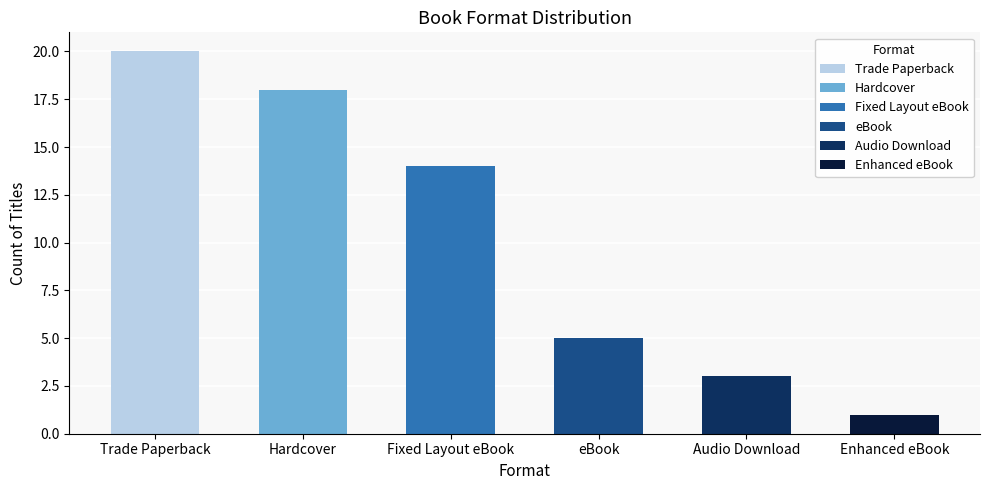

The chart shows a value of 18 at Hardcover. True or false?

True